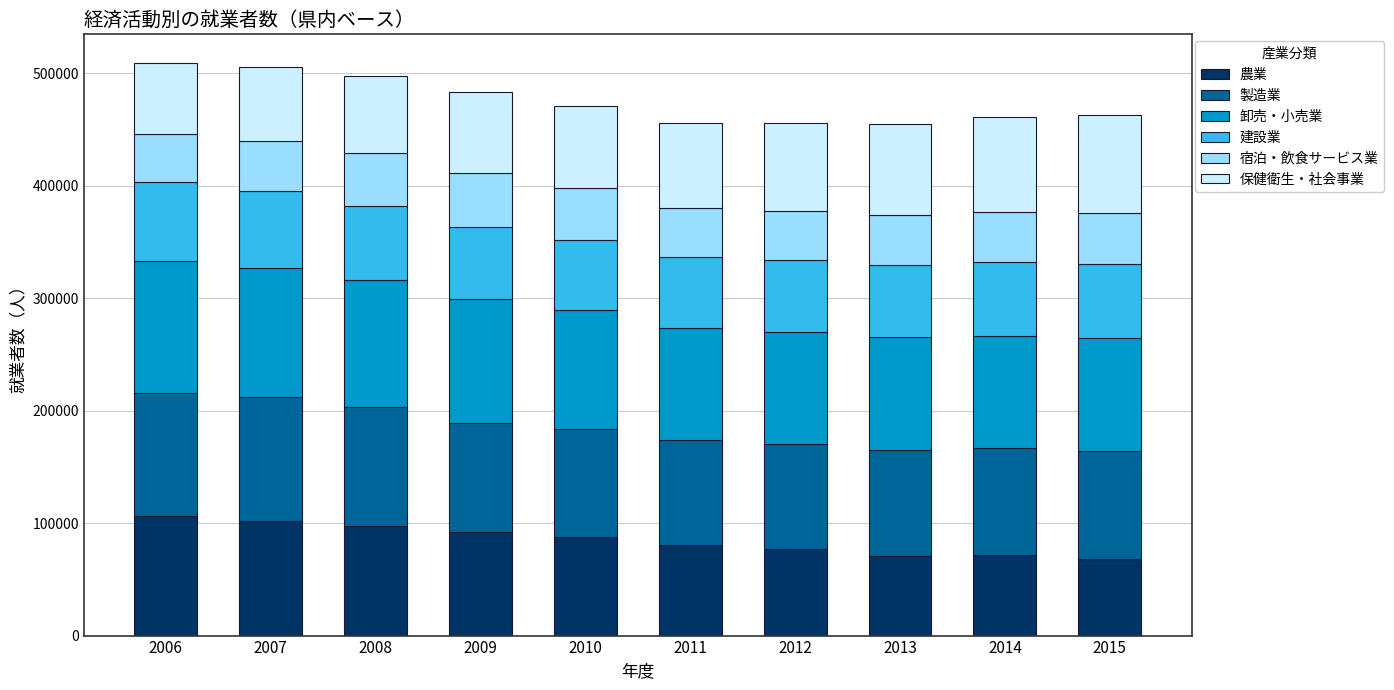

Is it true that 農業 equals 87549 at 2010?

True